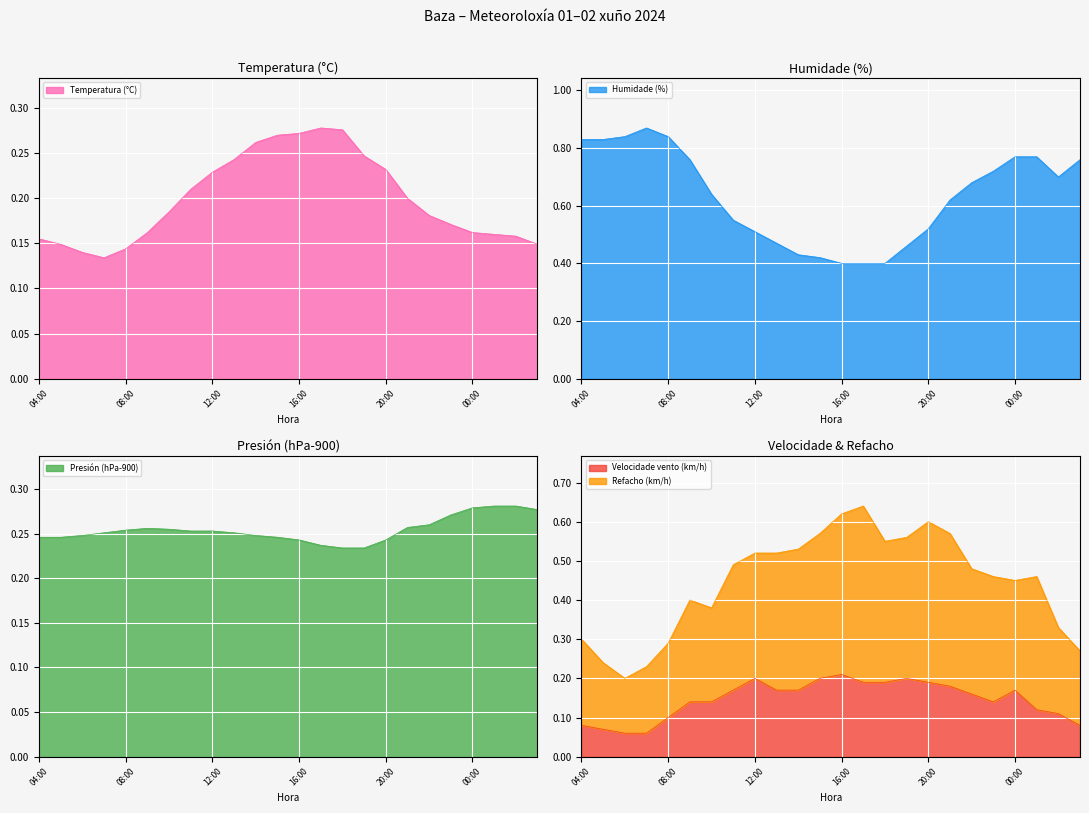

How many Humidade (%) values are between 0 and 1?

24